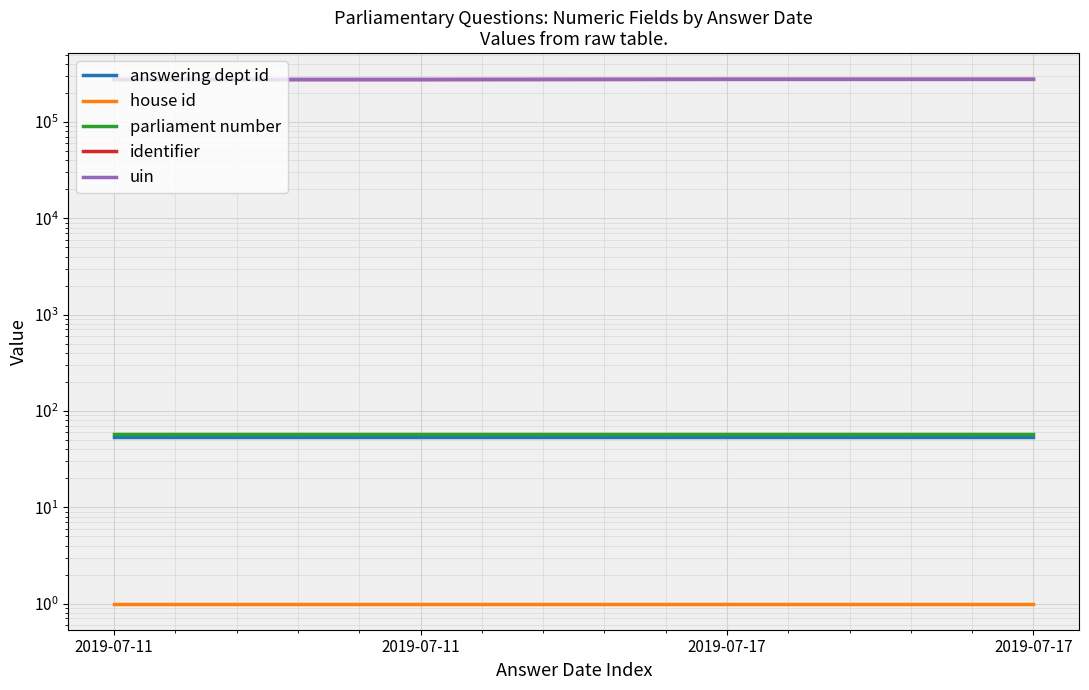

Between 2019-07-11 and 2019-07-11, which series saw the biggest shift?

answering dept id